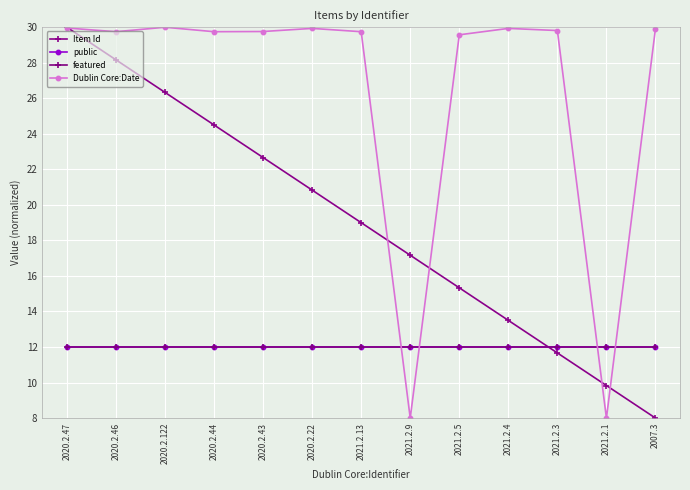

Reading left to right, what are all the values shown in this chart?

Item Id: 2020.2.47=30.0	2020.2.46=28.2	2020.2.122=26.3	2020.2.44=24.5	2020.2.43=22.7	2020.2.22=20.8	2021.2.13=19.0	2021.2.9=17.2	2021.2.5=15.3	2021.2.4=13.5	2021.2.3=11.7	2021.2.1=9.8	2007.3=8.0
public: 2020.2.47=12.0	2020.2.46=12.0	2020.2.122=12.0	2020.2.44=12.0	2020.2.43=12.0	2020.2.22=12.0	2021.2.13=12.0	2021.2.9=12.0	2021.2.5=12.0	2021.2.4=12.0	2021.2.3=12.0	2021.2.1=12.0	2007.3=12.0
featured: 2020.2.47=12.0	2020.2.46=12.0	2020.2.122=12.0	2020.2.44=12.0	2020.2.43=12.0	2020.2.22=12.0	2021.2.13=12.0	2021.2.9=12.0	2021.2.5=12.0	2021.2.4=12.0	2021.2.3=12.0	2021.2.1=12.0	2007.3=12.0
Dublin Core:Date: 2020.2.47=30.0	2020.2.46=29.7	2020.2.122=30.0	2020.2.44=29.7	2020.2.43=29.8	2020.2.22=29.9	2021.2.13=29.7	2021.2.9=8.0	2021.2.5=29.6	2021.2.4=29.9	2021.2.3=29.8	2021.2.1=8.0	2007.3=29.9